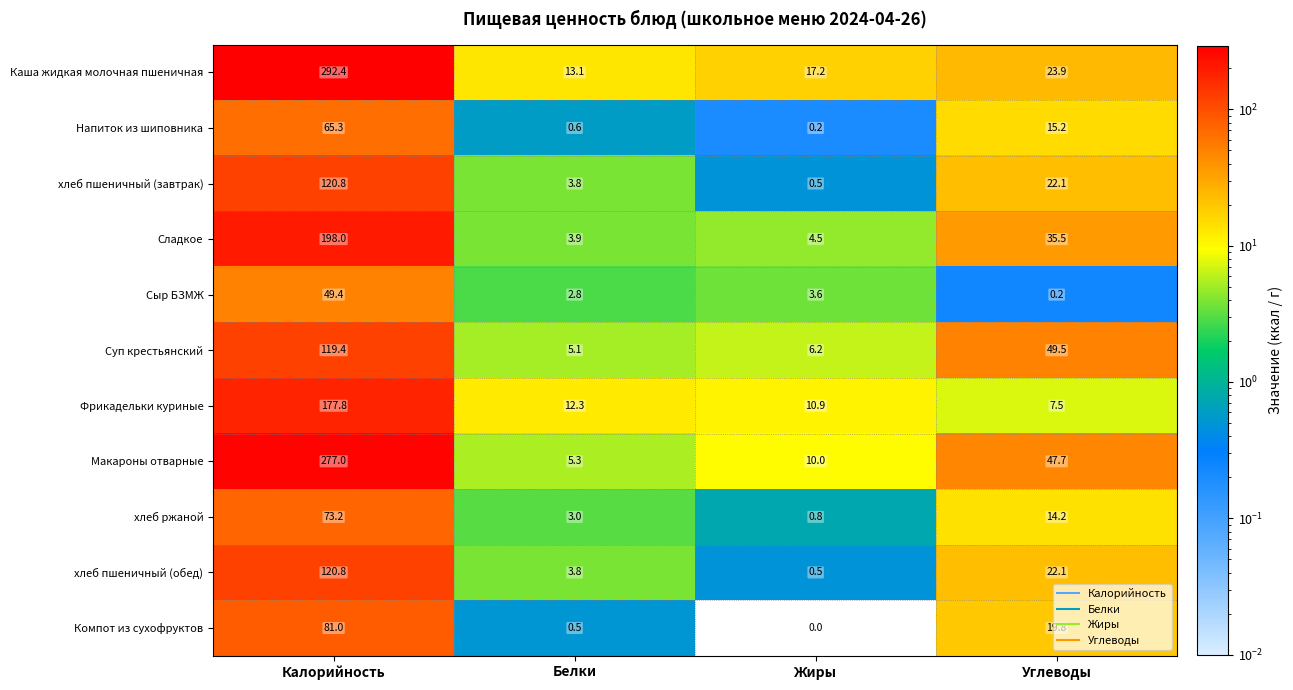

Rank the categories by Напиток из шиповника value from lowest to highest.

Жиры, Белки, Углеводы, Калорийность